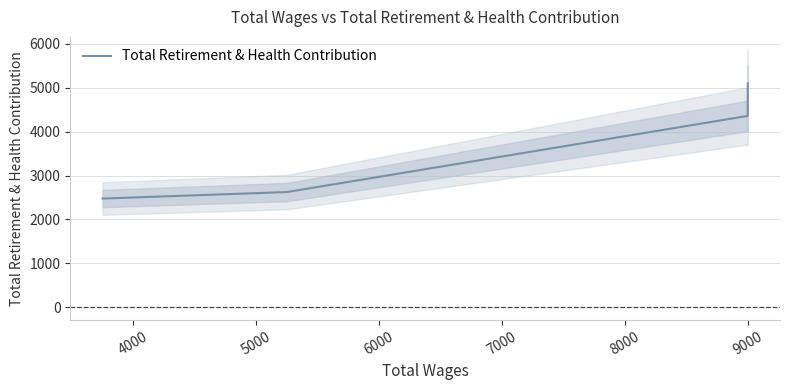

Does the chart display data point markers on the line(s)?

No